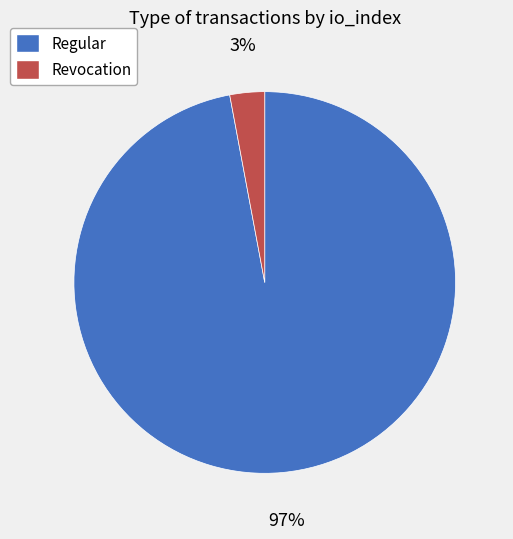

To the nearest percent, what is the average slice percentage?

50%